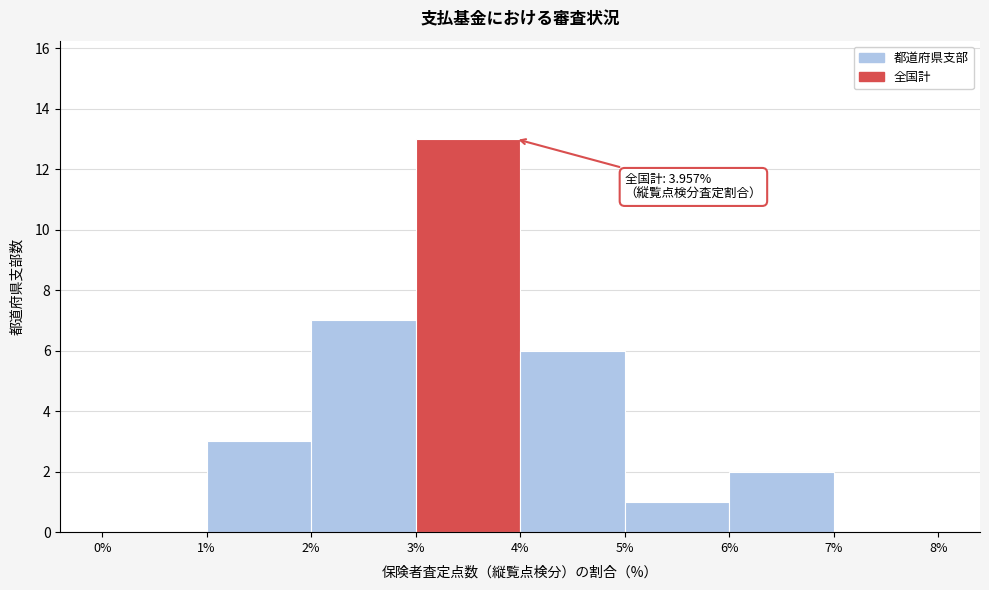

Which range on the x-axis has the tallest bar?

3% to 4%